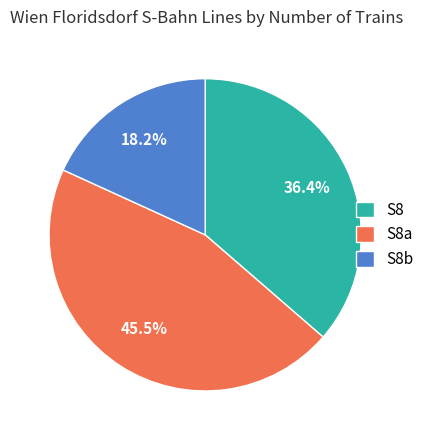

Between S8b and S8a, which is larger?

S8a